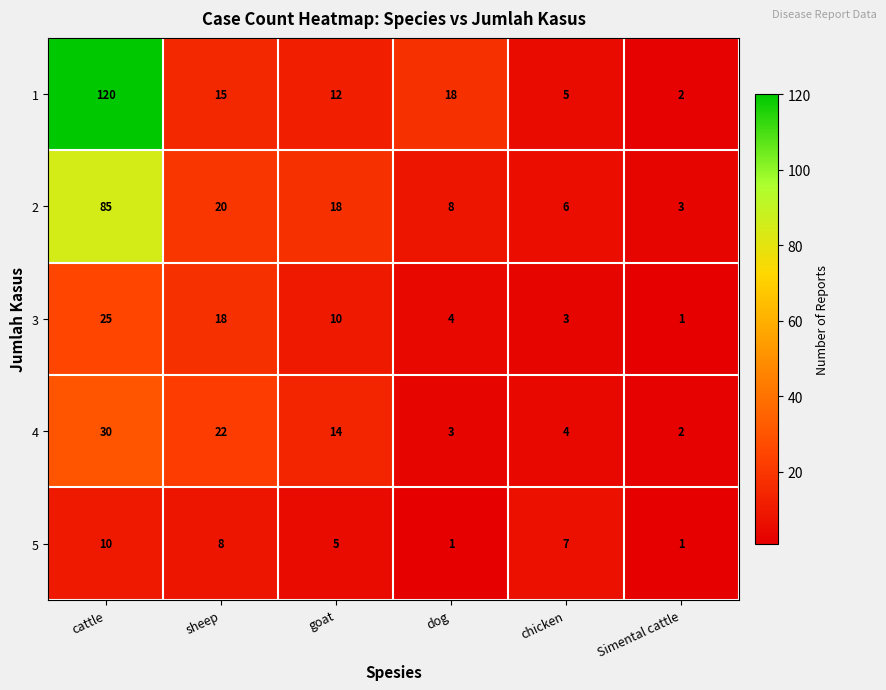

What is the total value across all series at dog?

34